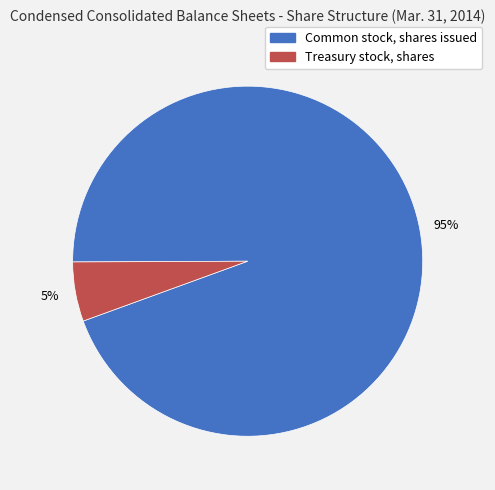

What percentage is the Common stock, shares issued slice, to the nearest percent?

95%